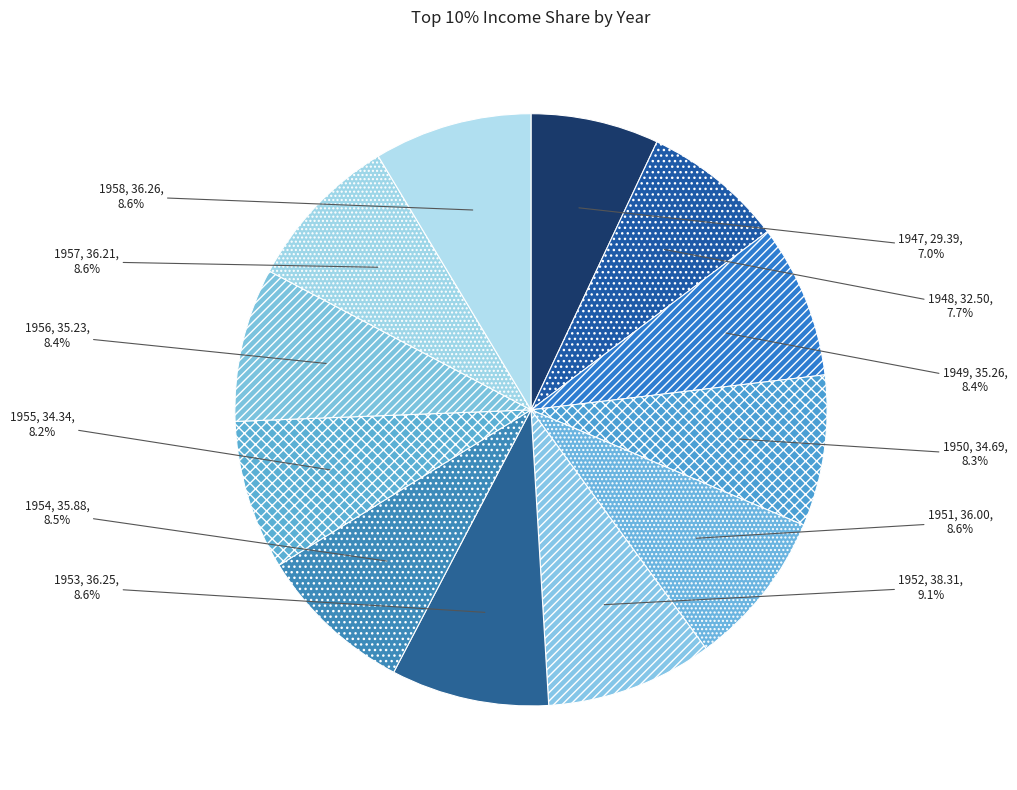

To the nearest percent, what is the combined percentage of 1951 and 1957?

17%